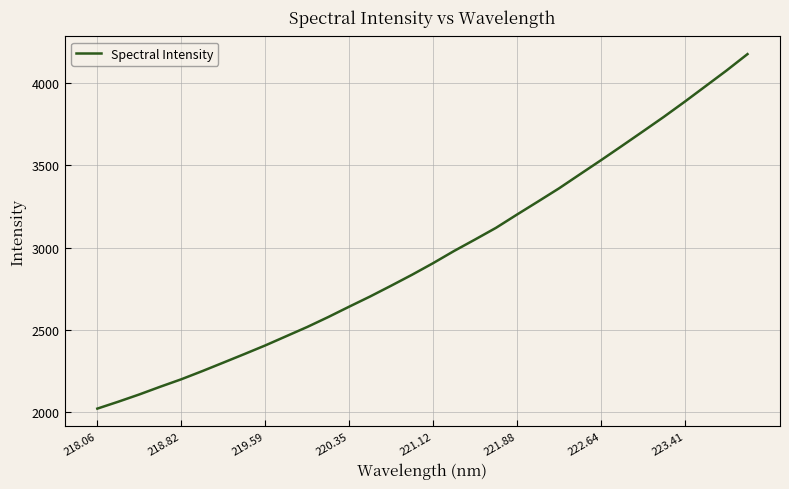

What is the difference between the maximum and minimum values?

2152.0